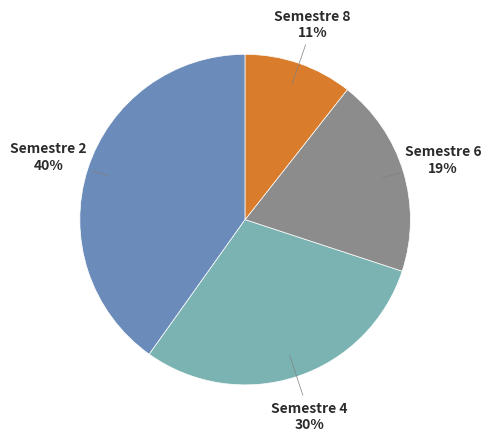

Is there a majority slice in this chart?

No